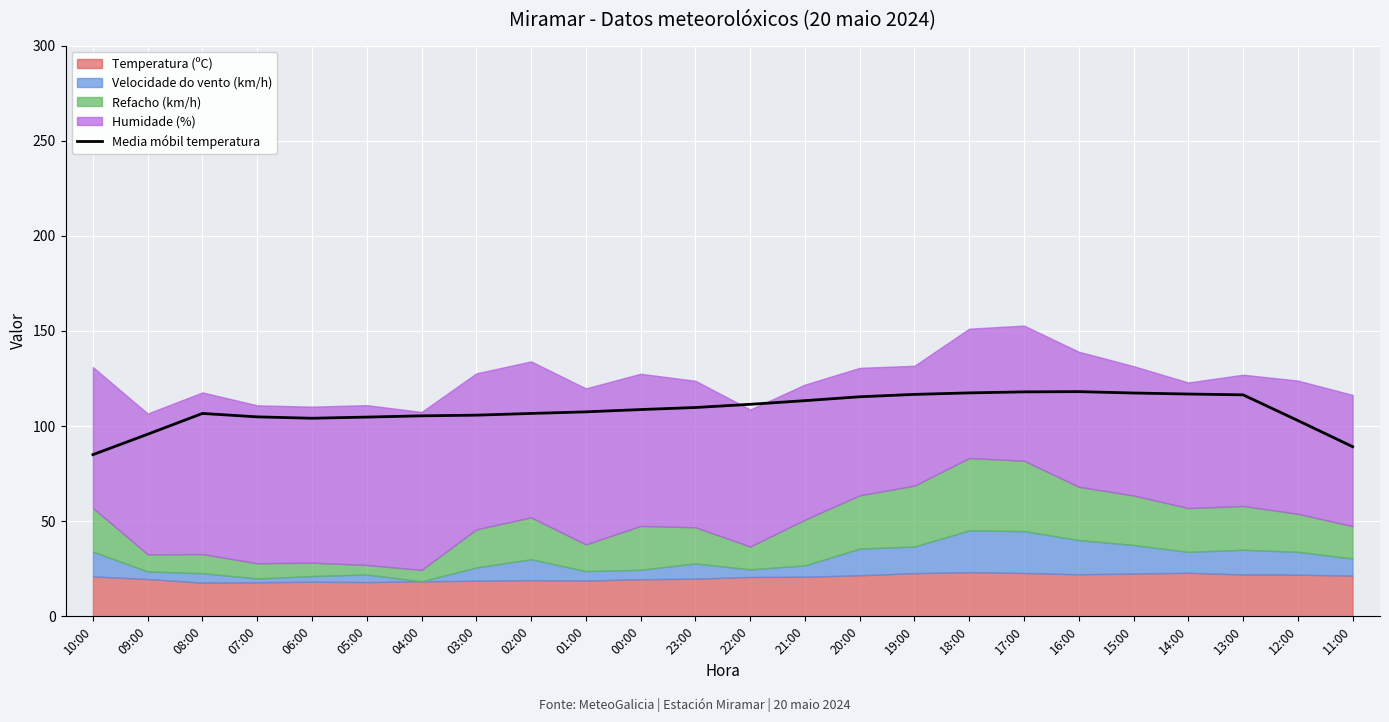

The Media móbil temperatura series shows 109.8 at 23:00. True or false?

True